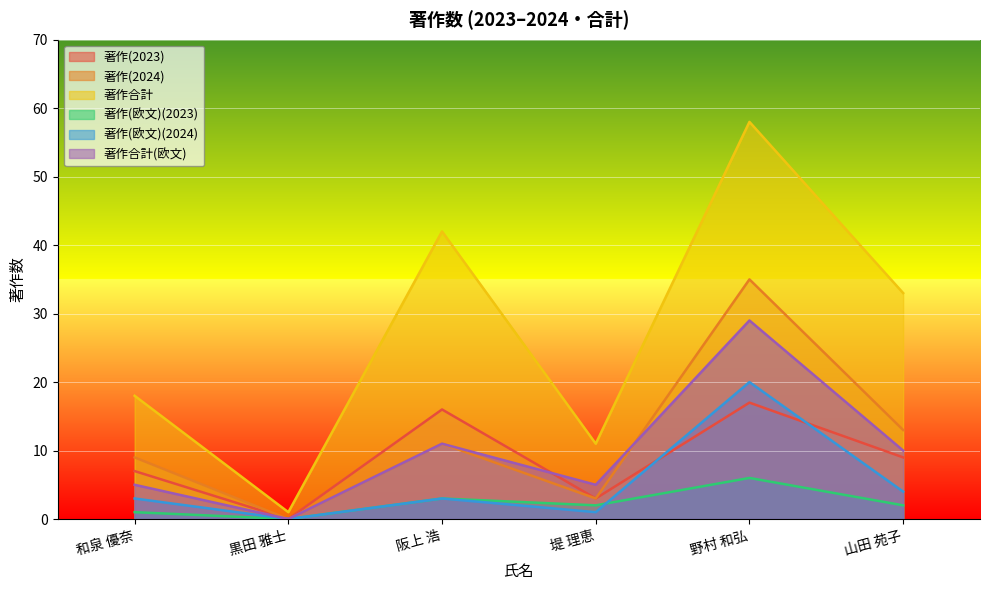

Read the 著作(欧文)(2023) value at 堤 理恵.

2